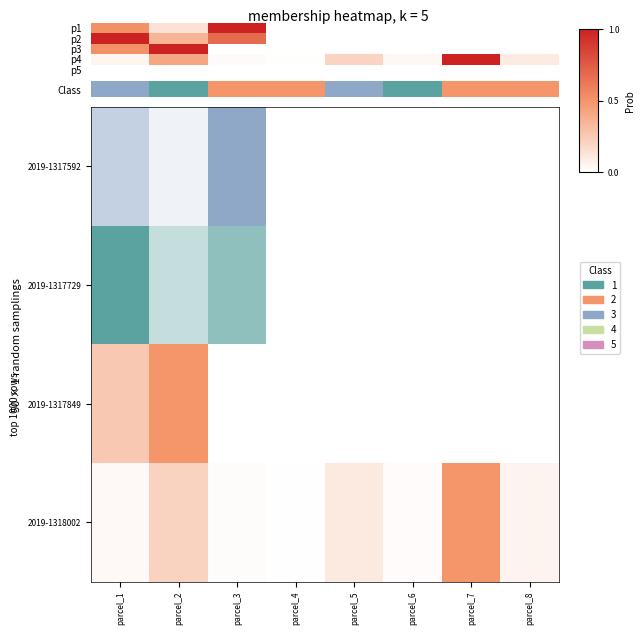

Reading left to right, extract all data points from this chart.

p1: 0.5	0.1	1.0	0.0	0.0	0.0	0.0	0.0
p2: 1.0	0.3	0.7	0.0	0.0	0.0	0.0	0.0
p3: 0.5	1.0	0.0	0.0	0.0	0.0	0.0	0.0
p4: 0.0	0.4	0.0	0.0	0.2	0.0	1.0	0.1
p5: 0.0	0.0	0.0	0.0	0.0	0.0	0.0	0.0